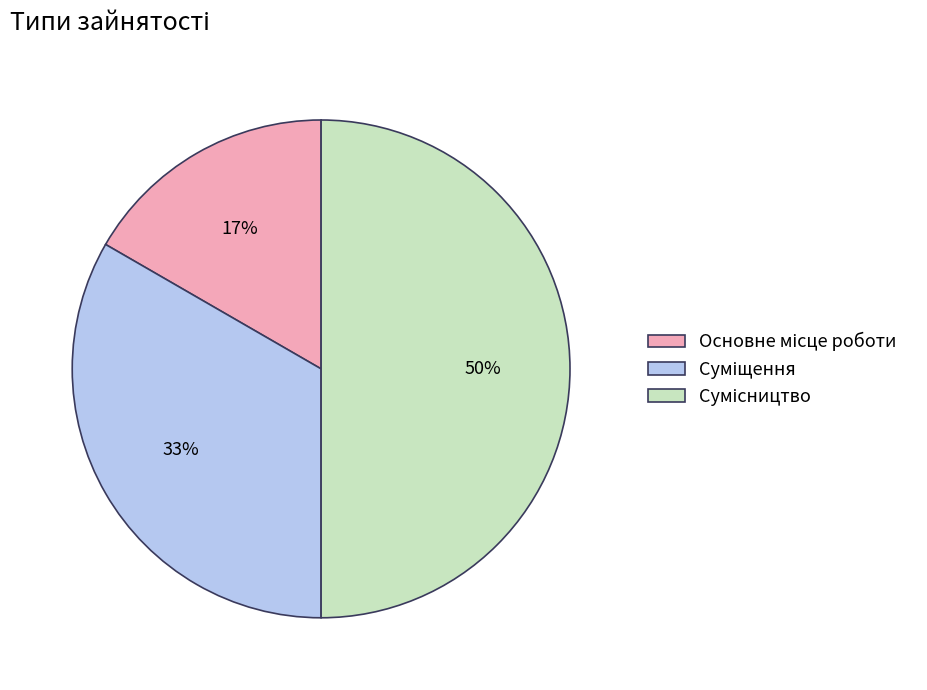

To the nearest percent, what is the difference between the largest and smallest slice percentages?

33%